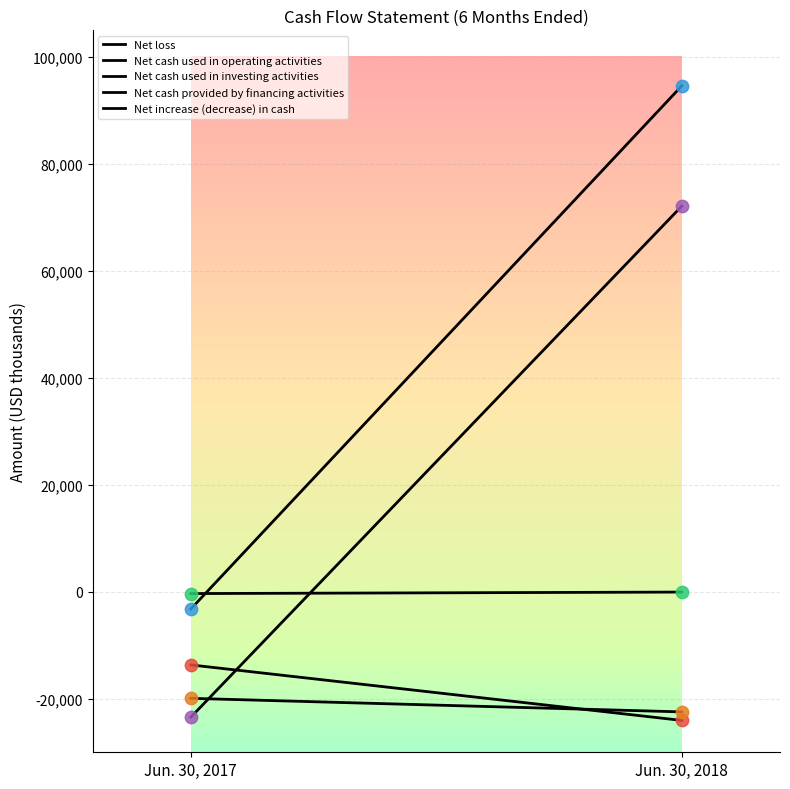

Which series has the largest total across all categories?

Net cash provided by financing activities